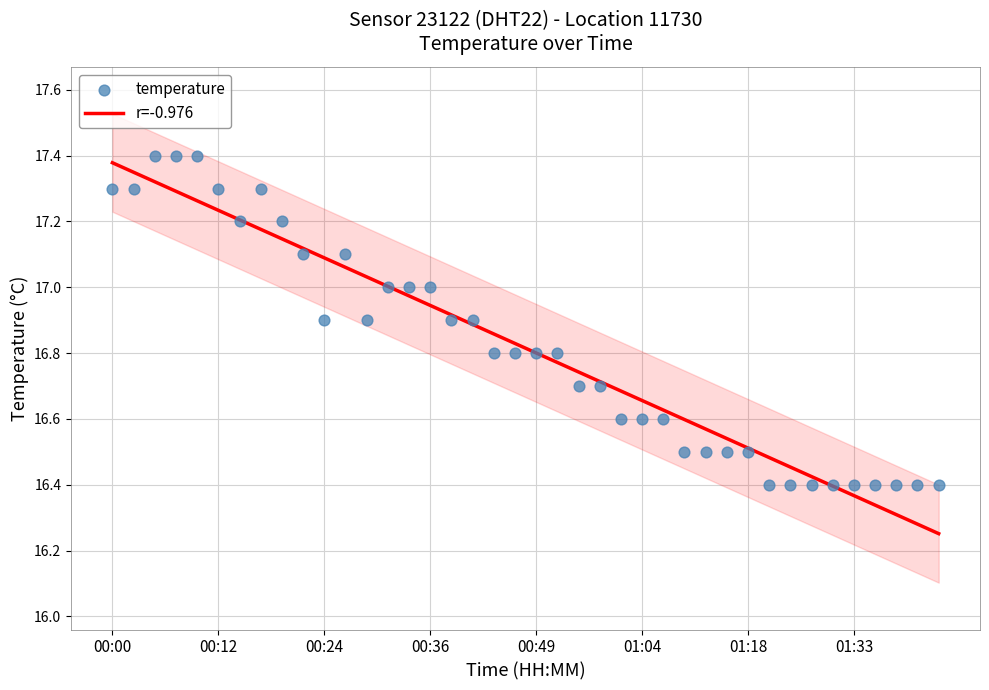

What is the total value across all series at 11?

34.2